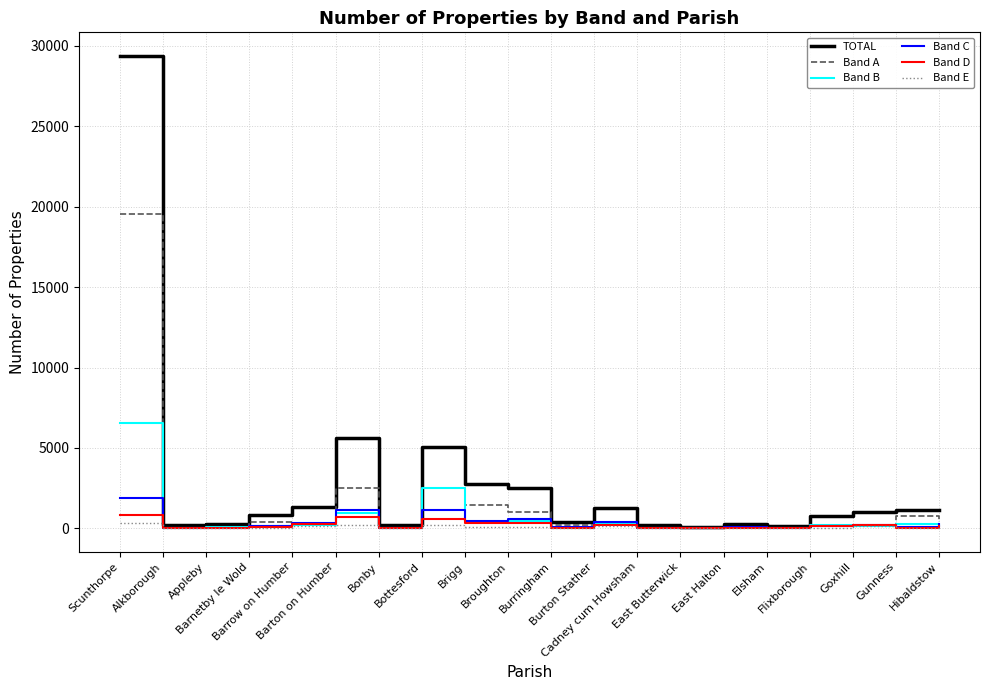

Is the value of TOTAL at Bottesford greater than the value of Band B at Bottesford?

Yes